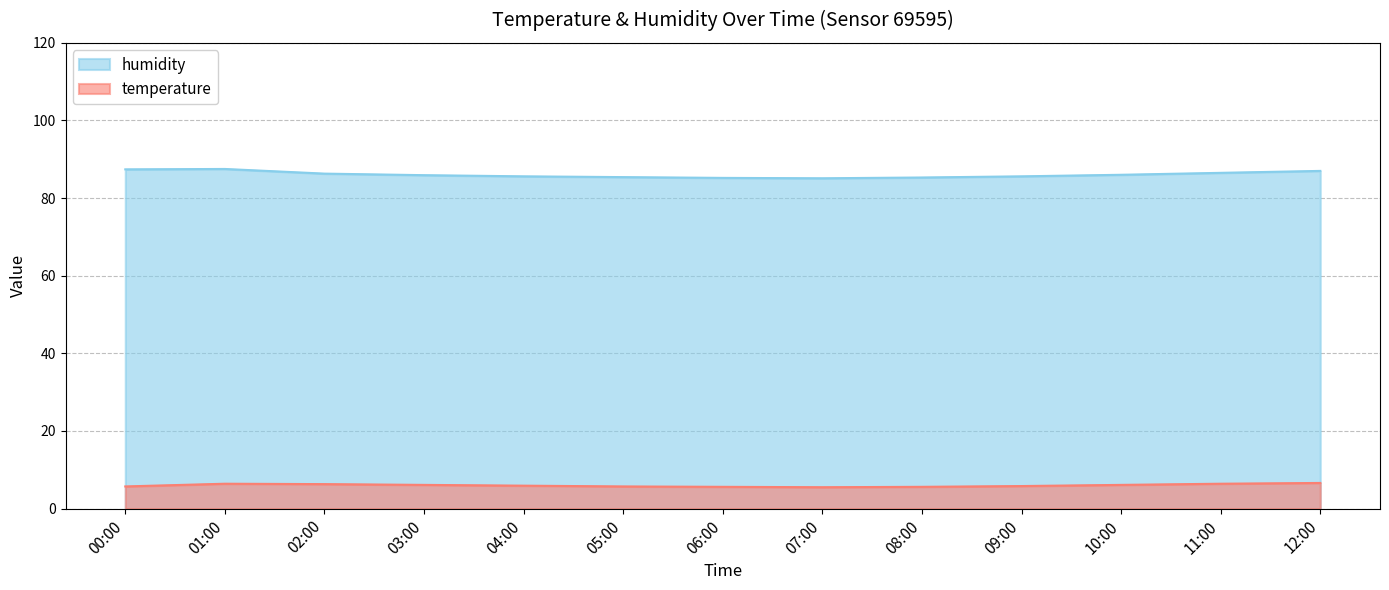

True or false: temperature has more than 0 interior local peaks.

True